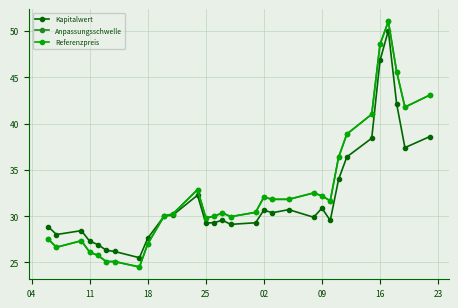

What is the smallest value displayed?

24.5